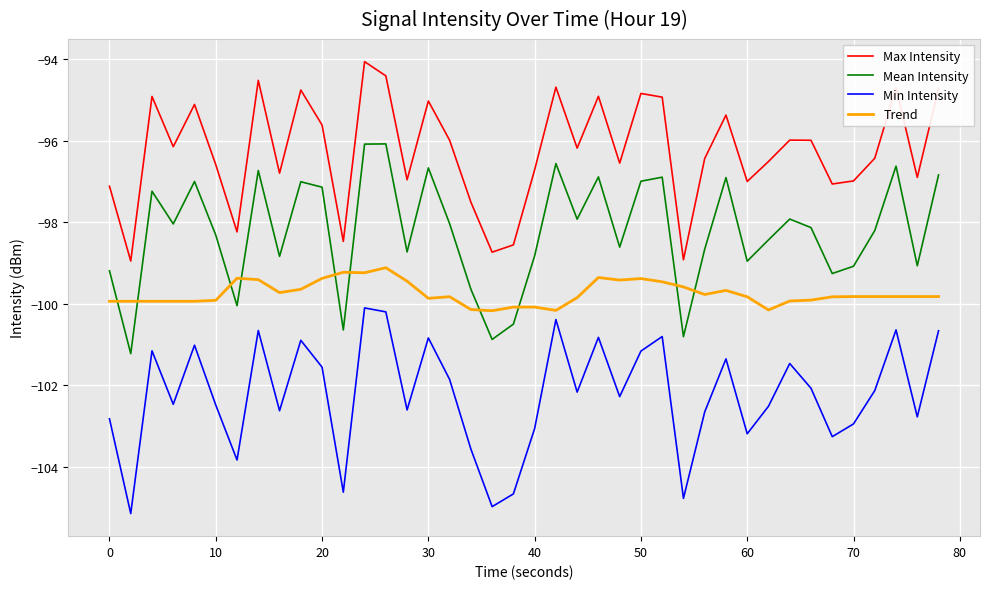

What is the lowest value of the Mean Intensity series?

-101.2